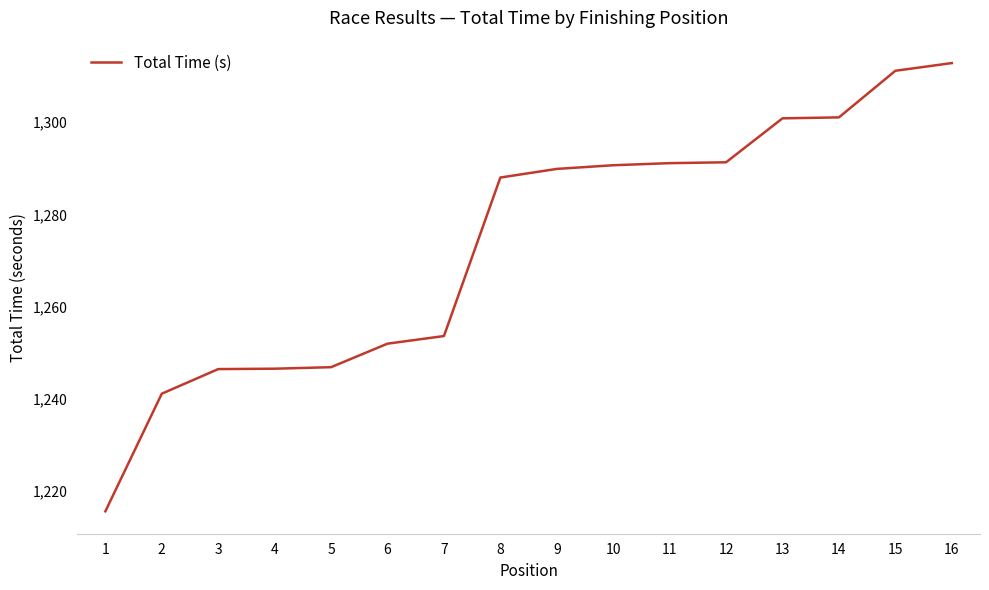

The value at 7 is 611.2. True or false?

False